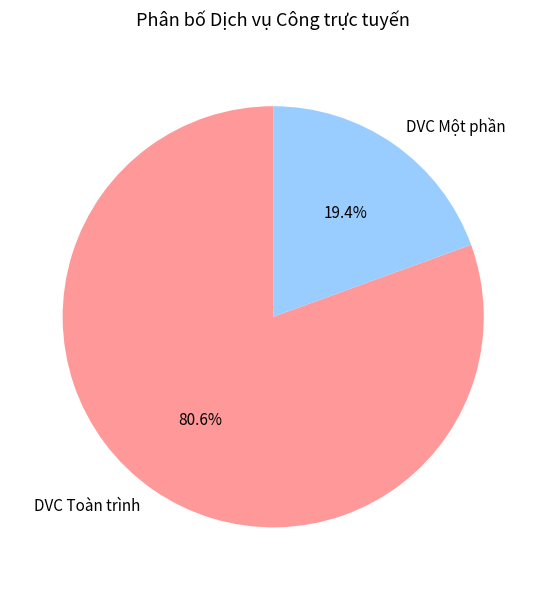

What percentage is the DVC Toàn trình slice, to the nearest percent?

81%